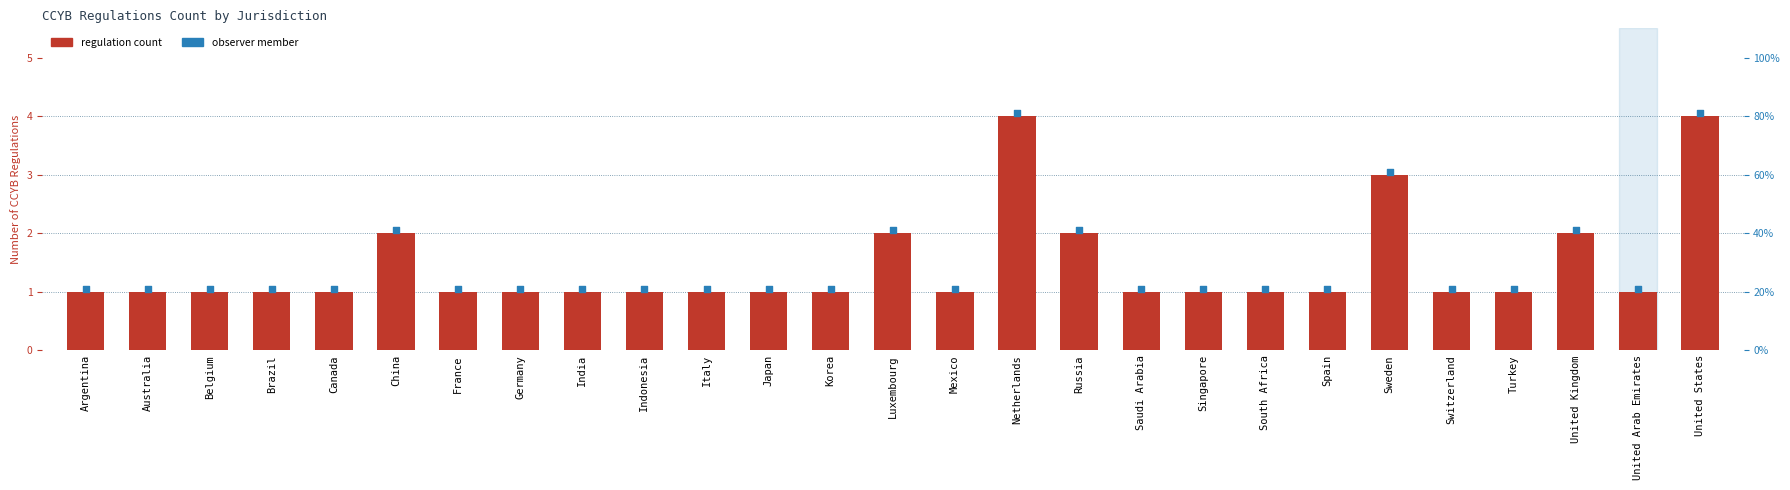

At which category is the sum across all series the highest?

Netherlands